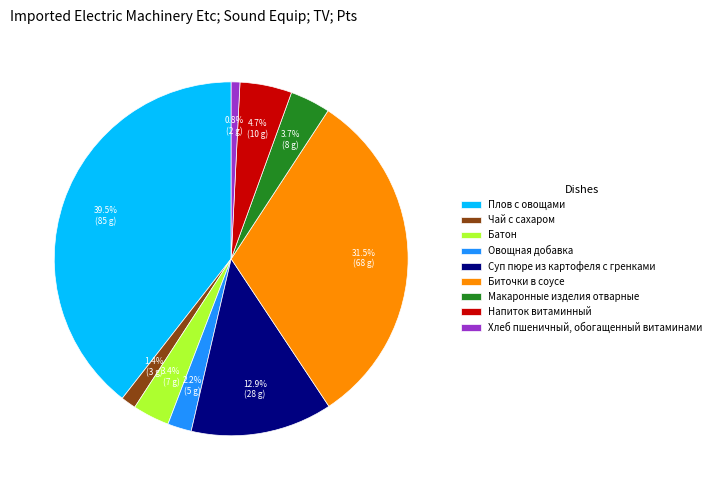

Rank the categories by value from lowest to highest.

Хлеб пшеничный, обогащенный витаминами, Чай с сахаром, Овощная добавка, Батон, Макаронные изделия отварные, Напиток витаминный, Суп пюре из картофеля с гренками, Биточки в соусе, Плов с овощами